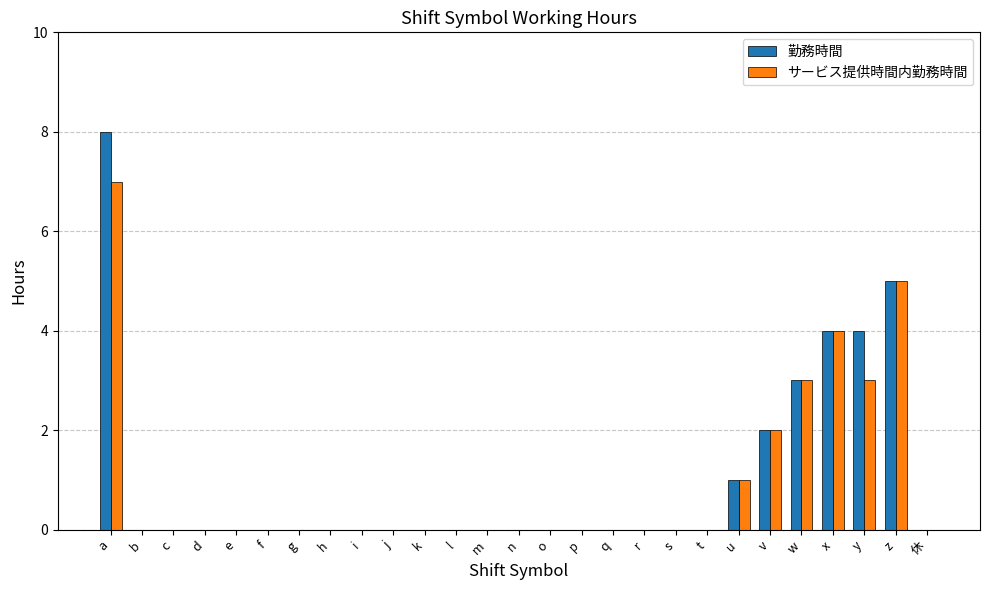

At which category is the sum across all series the highest?

a